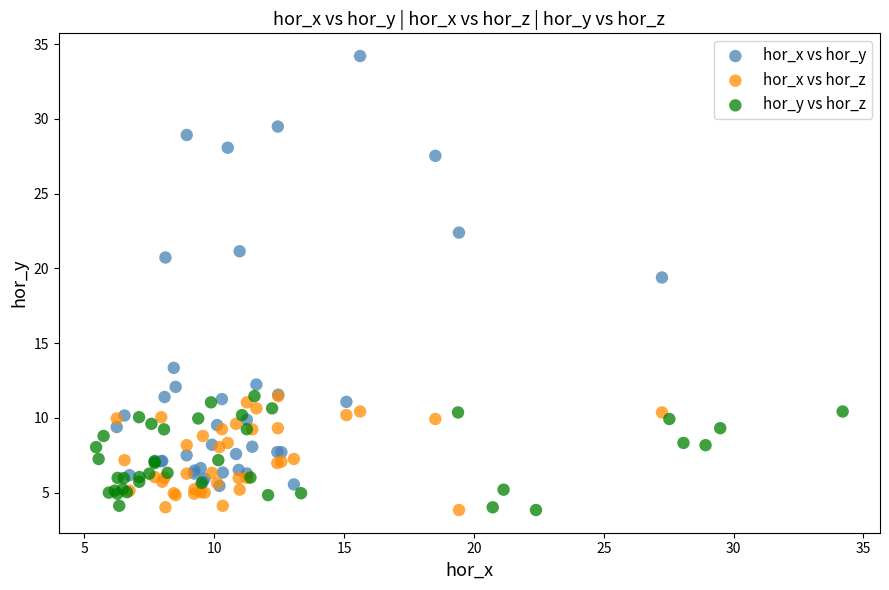

Which series has the largest Y range (max minus min)?

hor_x vs hor_y